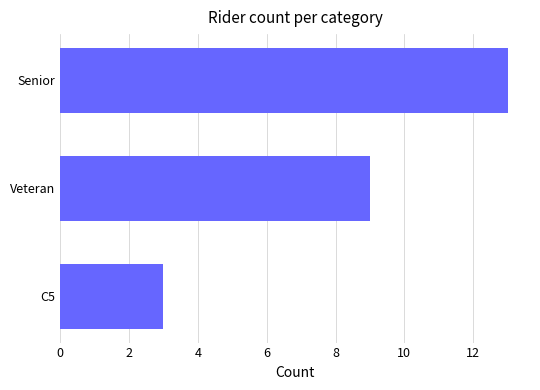

Does the chart contain stacked bars?

No